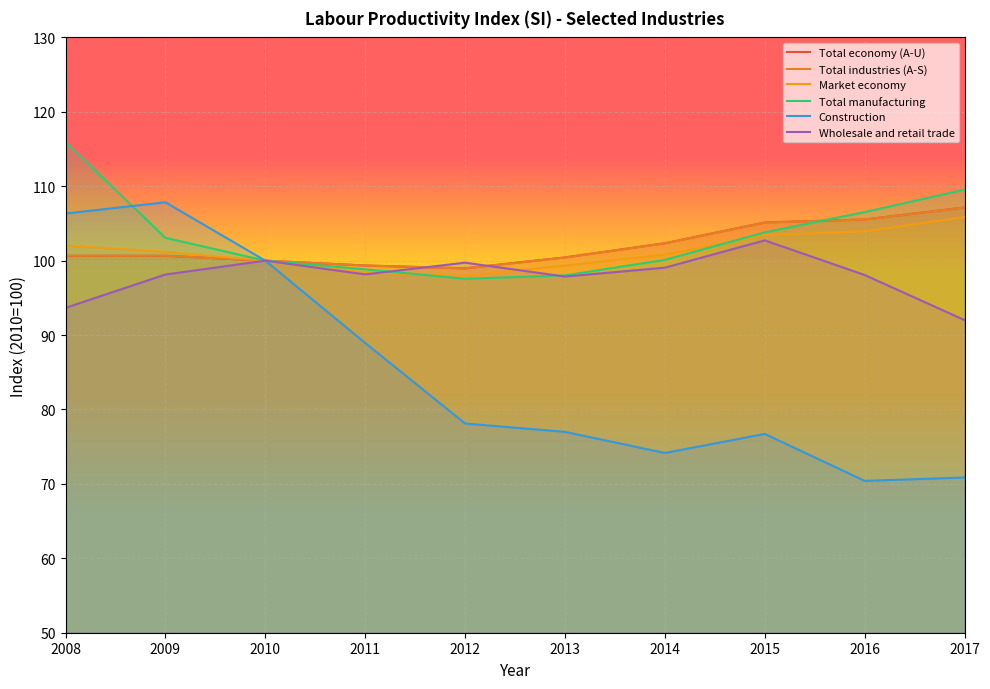

Which category has the lowest value across all series?

2016